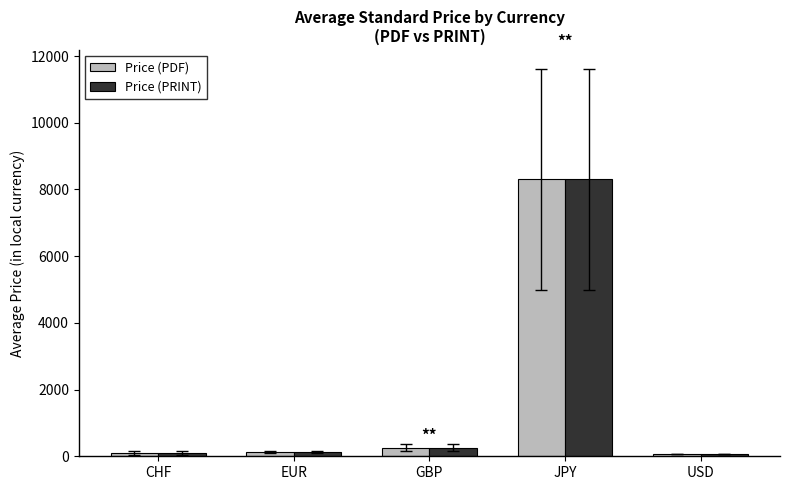

What is the sum of all Price (PRINT) values?

8857.1